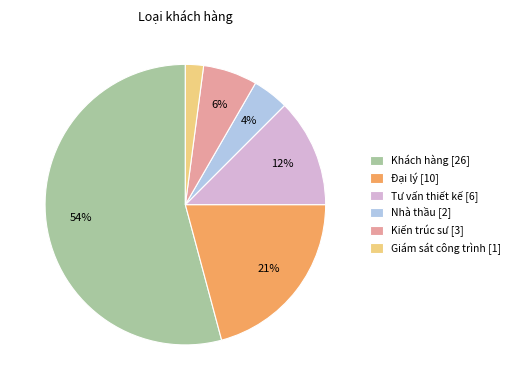

The Nhà thầu [2] slice represents 4% of the pie. True or false?

True